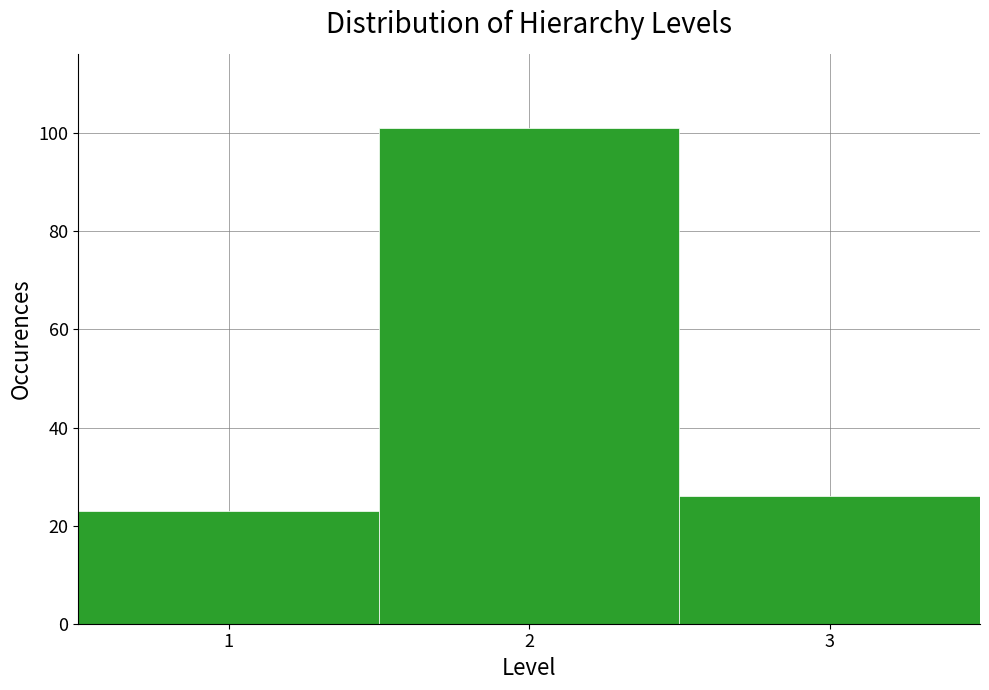

Reading left to right, list every bar in this chart as the range it spans on the x-axis followed by its height. The values are not printed on the chart, so give them approximately, as read against the axis.

0.5 to 1.5: 24
1.5 to 2.5: 102
2.5 to 3.5: 26